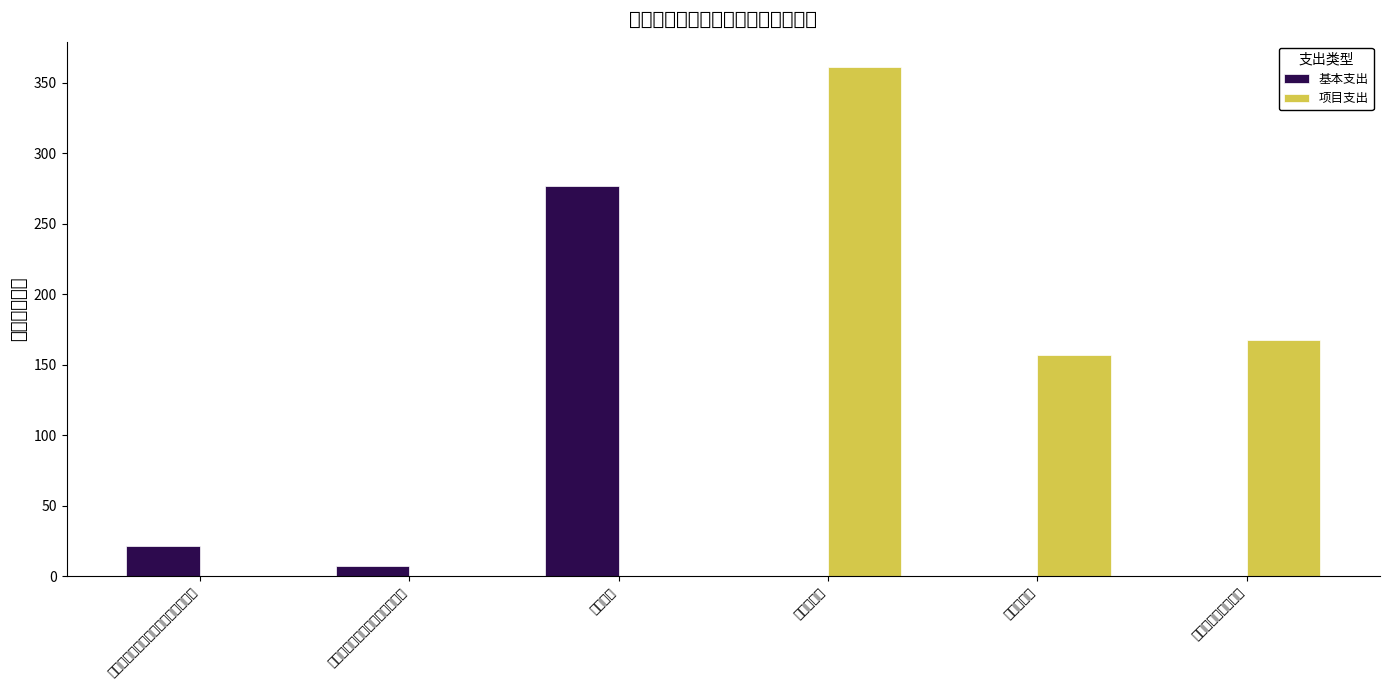

List the labels in order of 项目支出 value, largest first.

残疾人康复, 其他残疾人事业支出, 残疾人就业, 机关事业单位基本养老保险缴费支出, 机关事业单位职业年金缴费支出, 行政运行